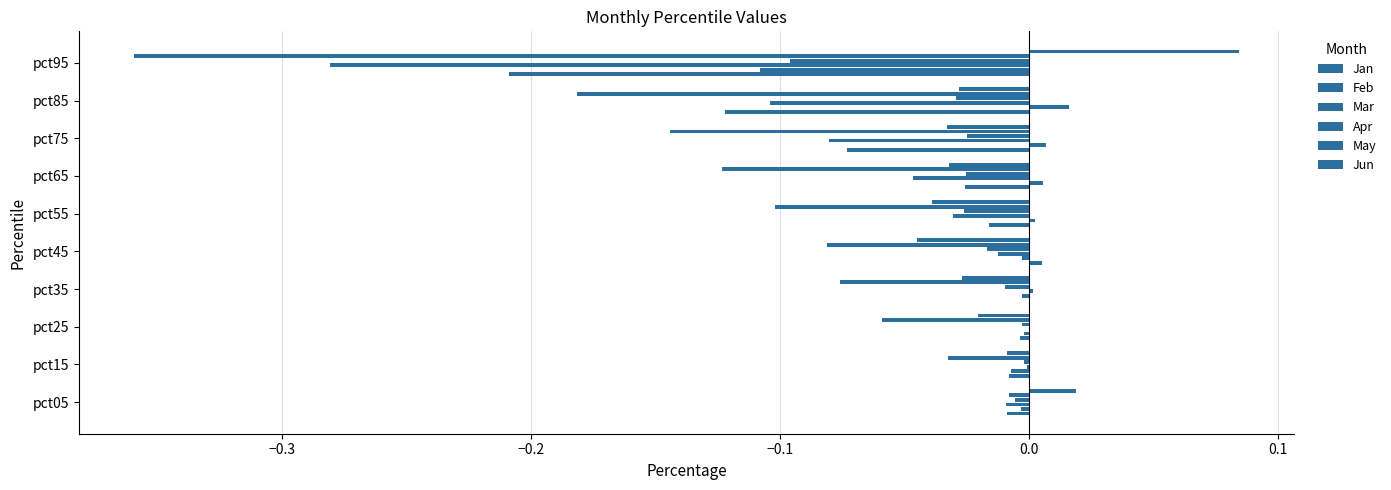

How many values in the Jun series exceed 0?

2